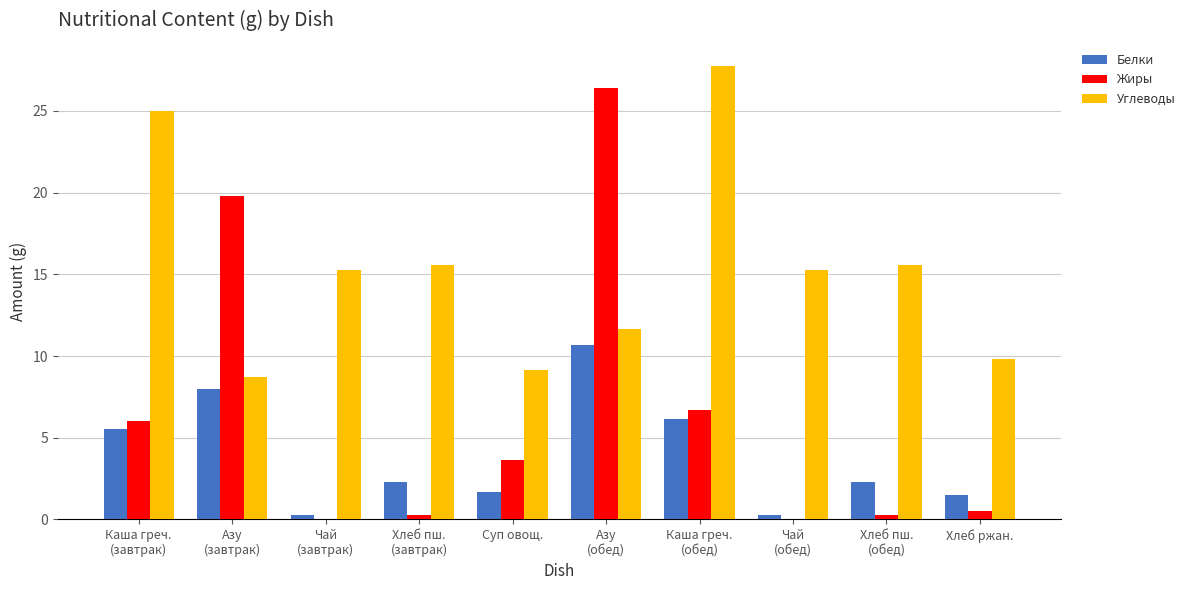

Which series has the largest total across all categories?

Углеводы